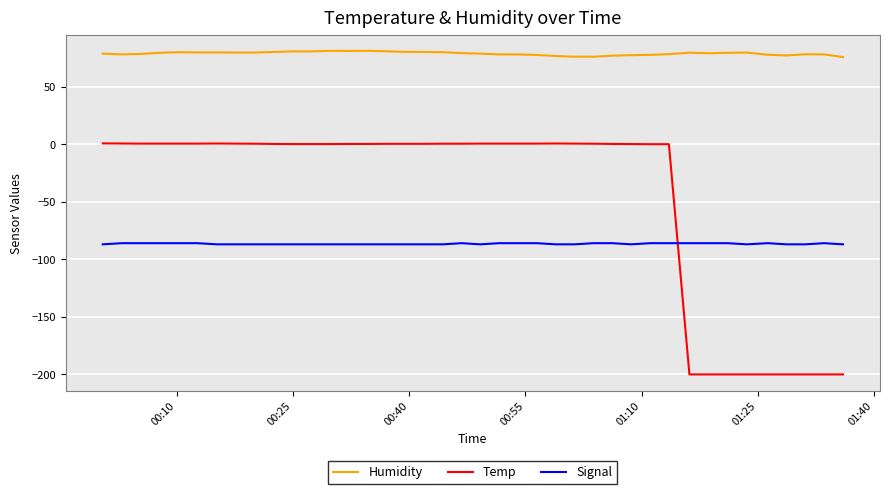

Which series has the largest total across all categories?

Humidity